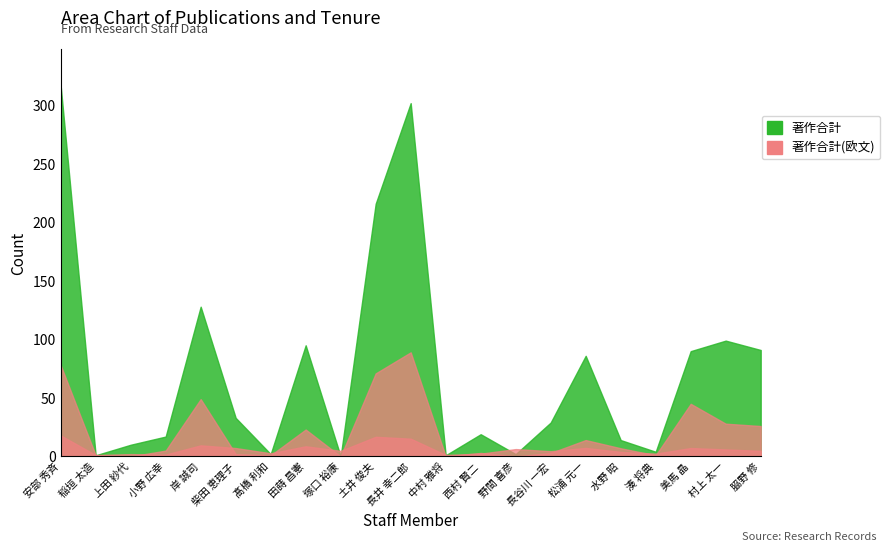

What is the label of the 10th point from the right?

中村 雅将